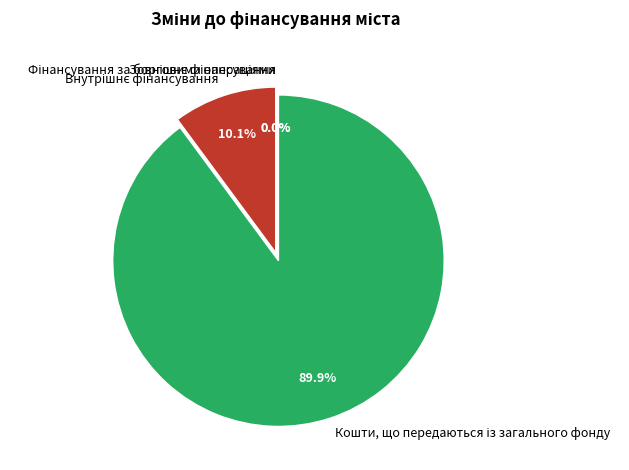

To the nearest percent, what is the difference between the largest and smallest slice percentages?

90%